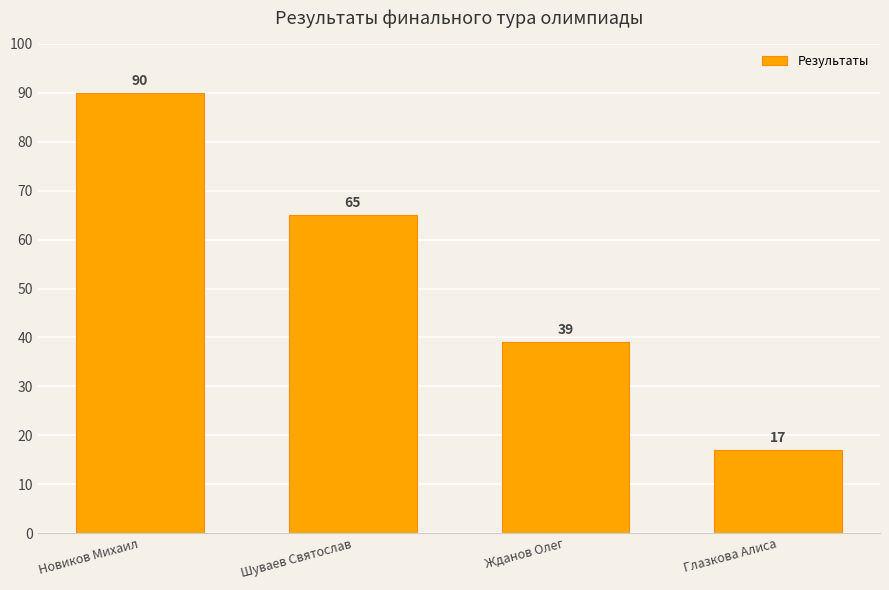

Does the chart contain stacked bars?

No